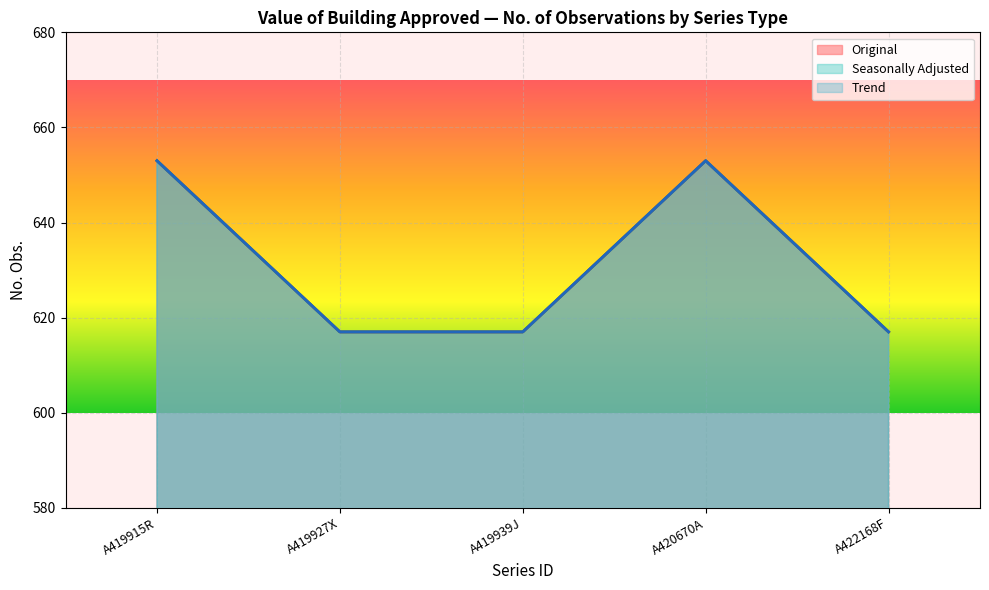

The value of Freq. (Month) at A419944A is 1. True or false?

False